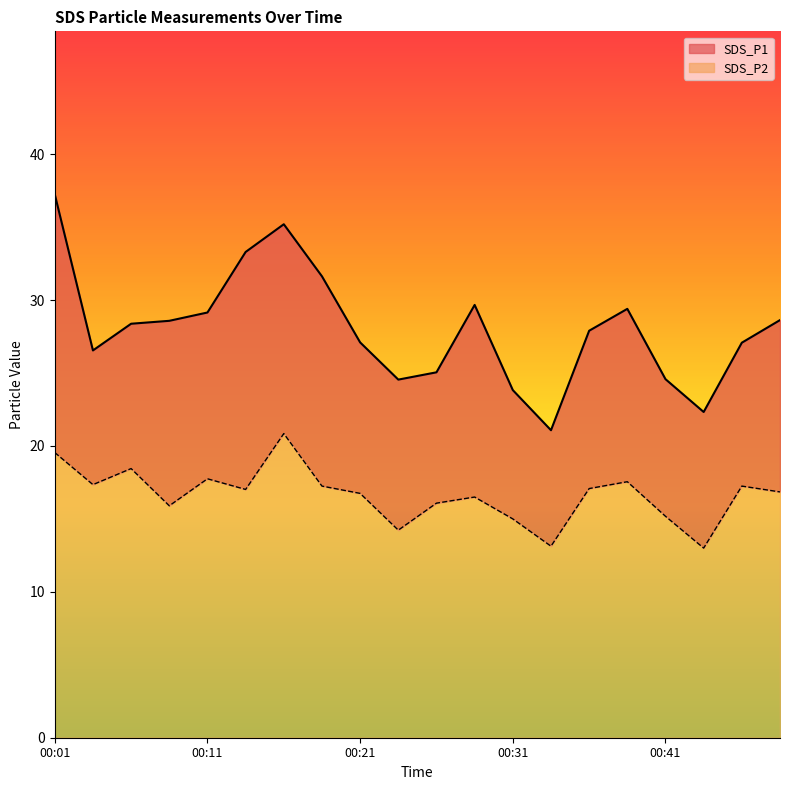

Rank the series by their maximum value, from lowest to highest.

SDS_P2, SDS_P1